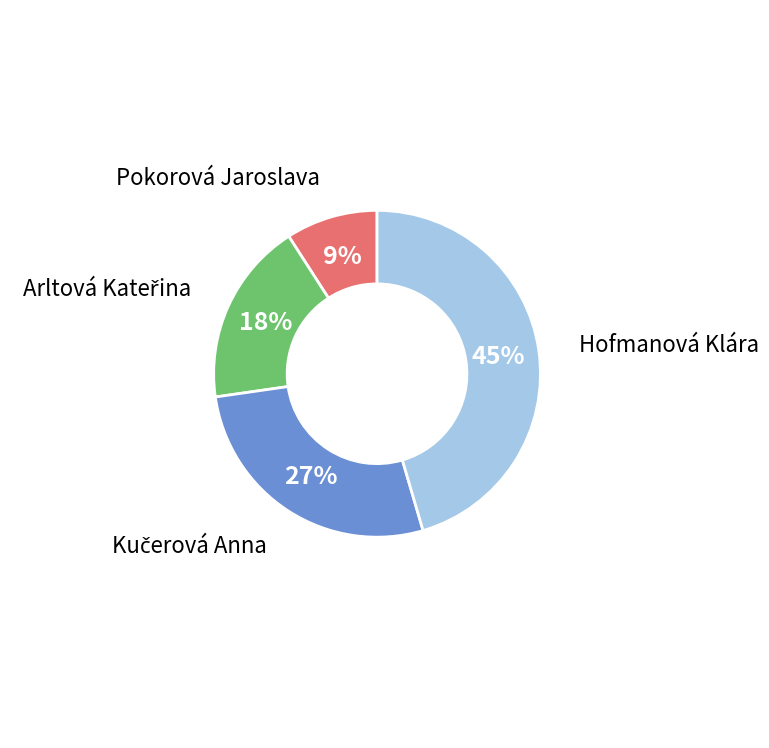

Does Hofmanová Klára account for over 50% of the chart?

No